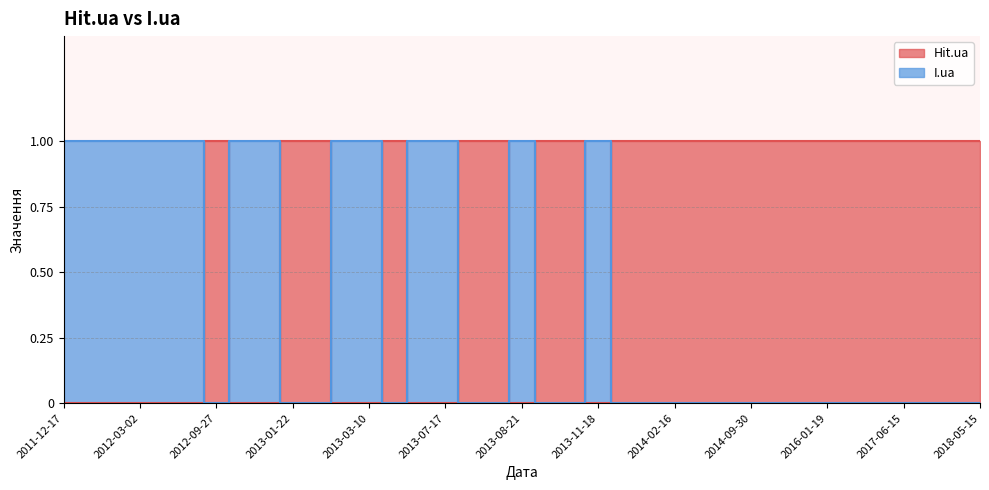

Where is the first local maximum for I.ua?

2013-08-21